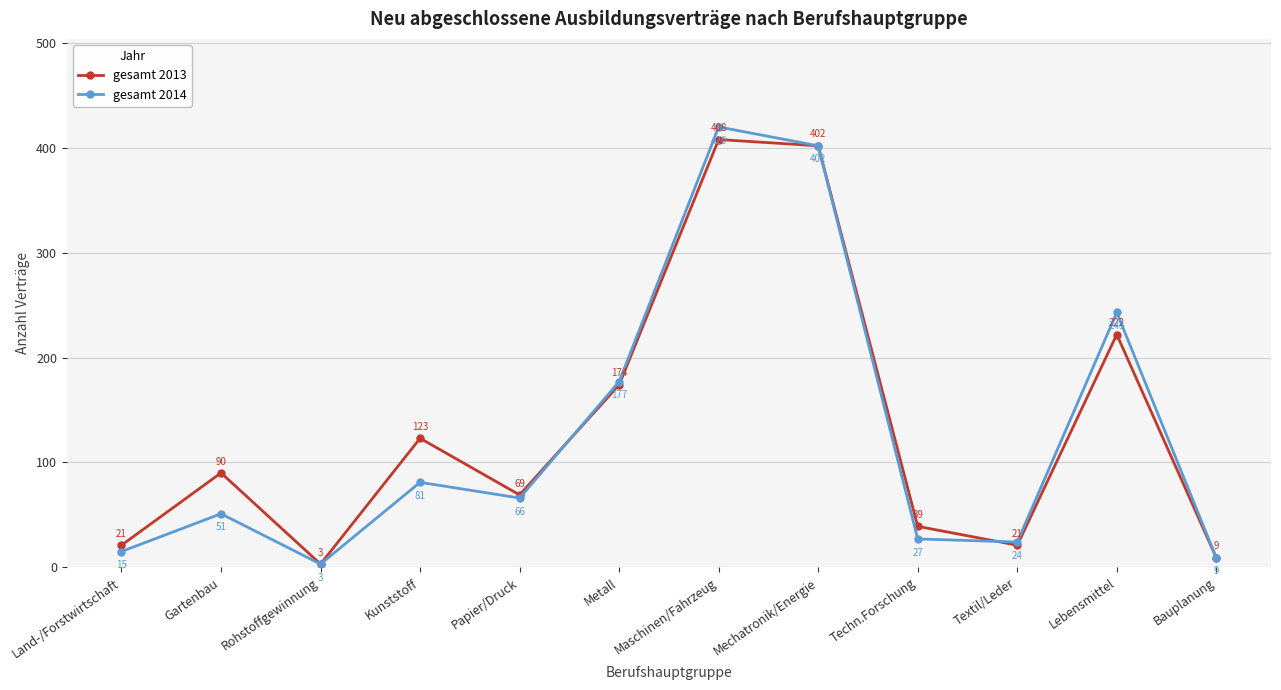

What is the sum of all gesamt 2014 values?

1518